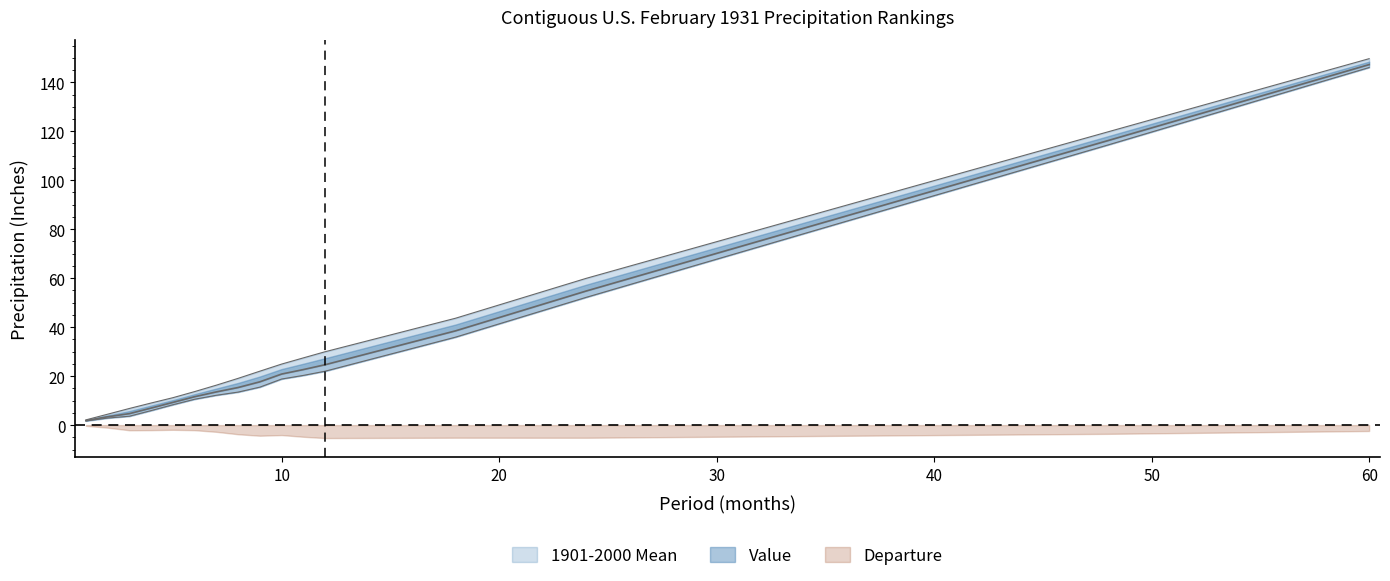

What is the difference between the highest and lowest values at 8?

3.7